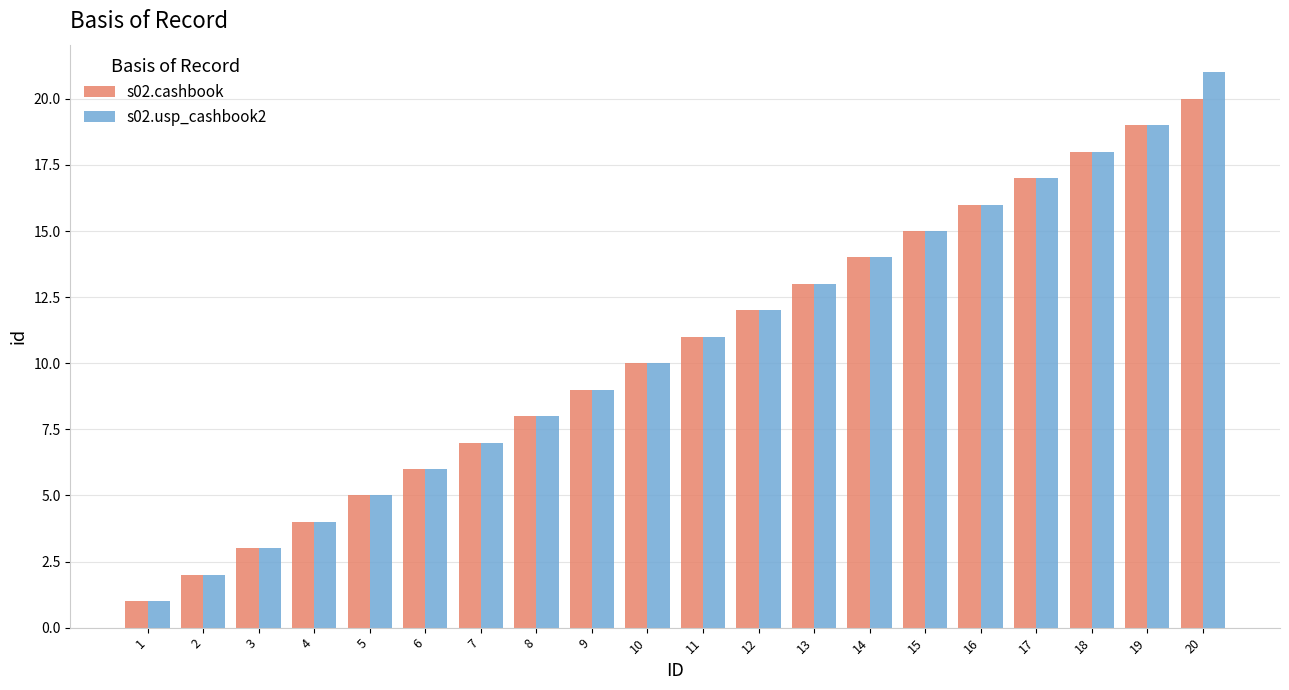

The value of s02.usp_cashbook2 at 5 is 5. True or false?

True